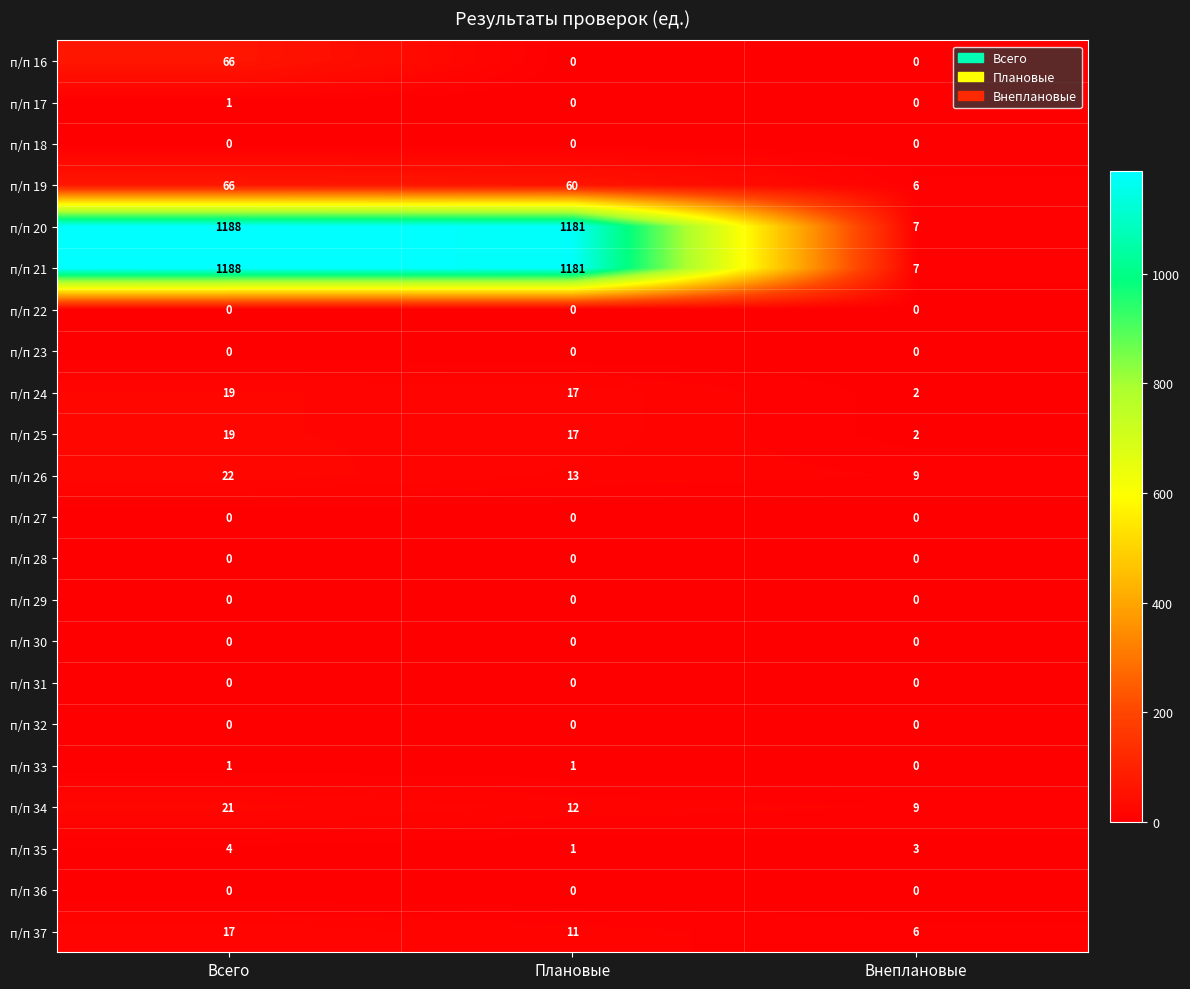

At which label is п/п 35 closest to 2?

Плановые